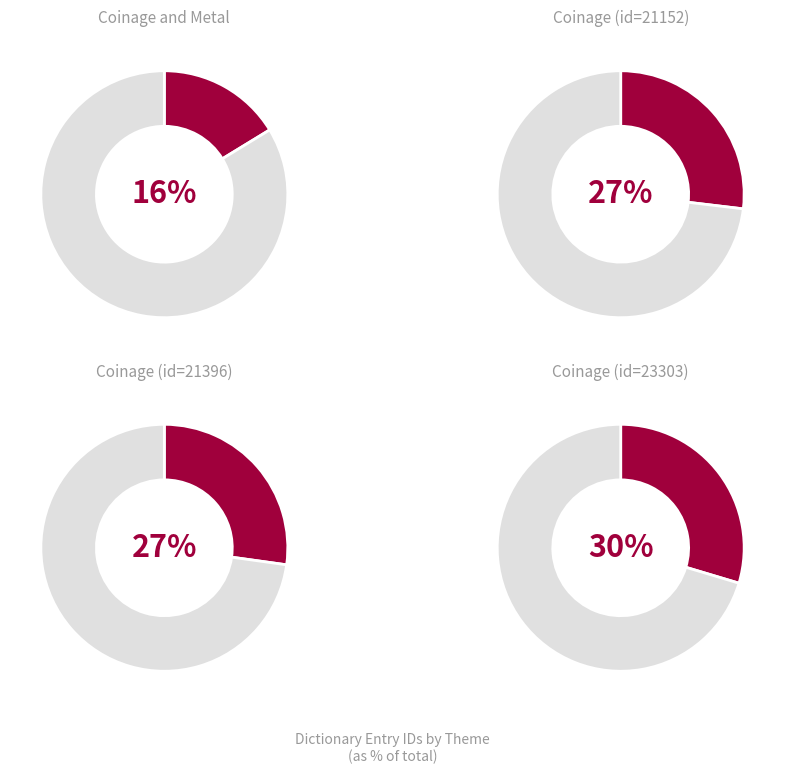

To the nearest percent, what is the average slice percentage?

25%